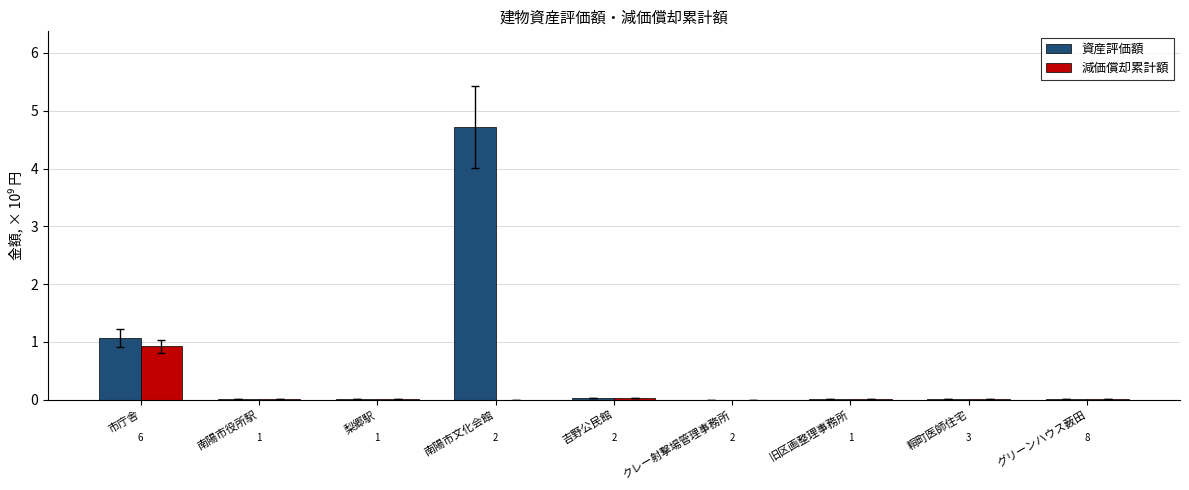

What are all the series names shown in the legend?

資産評価額, 減価償却累計額